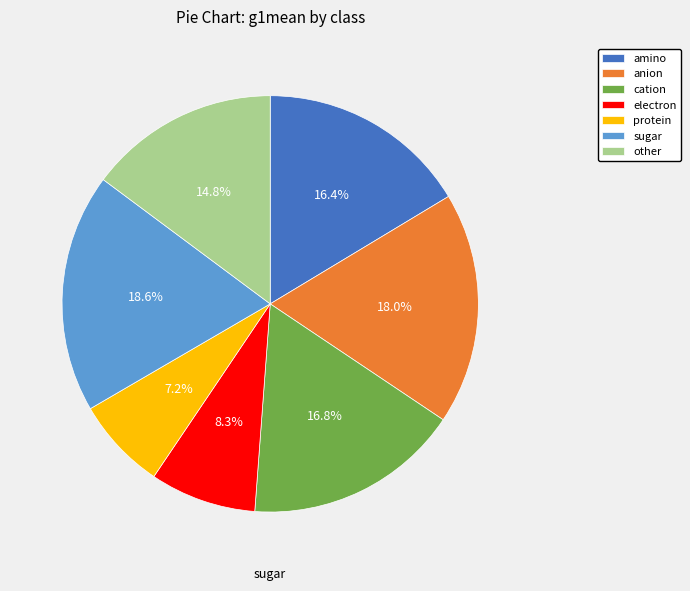

Which slice is the smallest?

protein